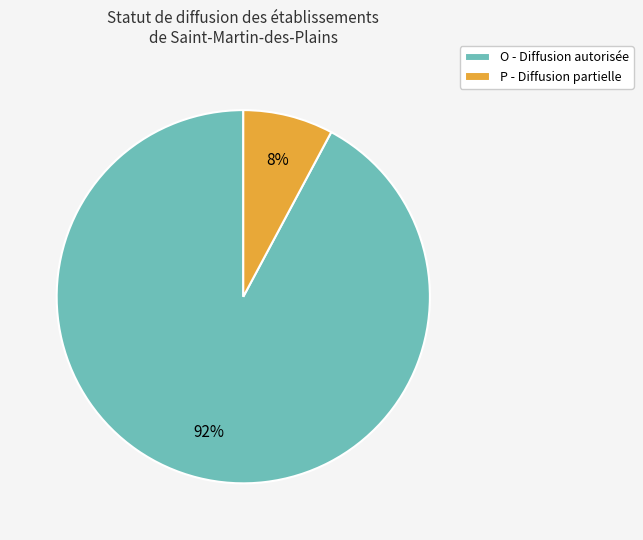

The P slice represents 1% of the pie. True or false?

False